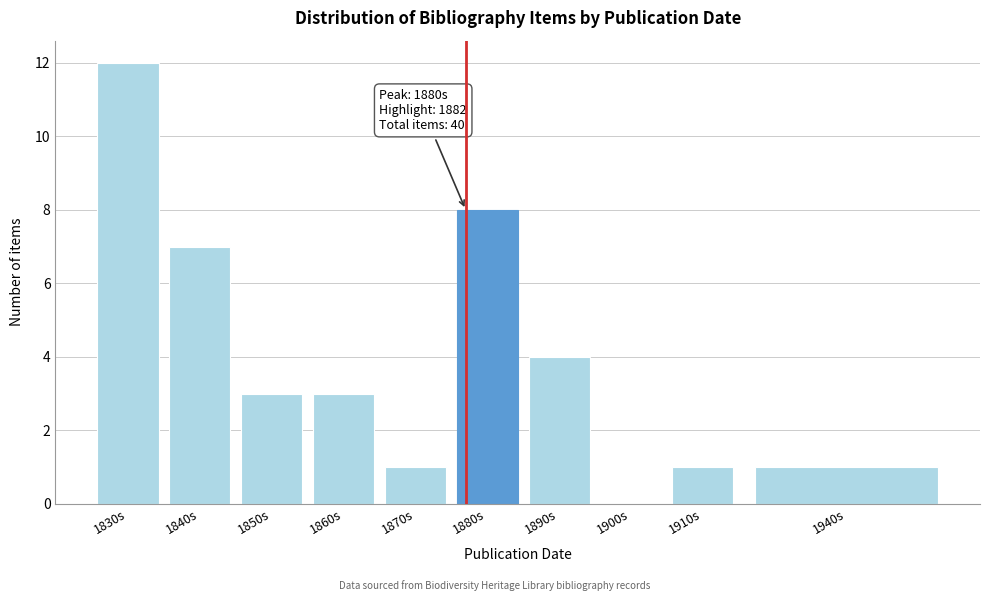

Reading left to right, what are all the values shown in this chart?

1830s=12	1840s=7	1850s=3	1860s=3	1870s=1	1880s=8	1890s=4	1900s=0	1910s=1	1940s=1